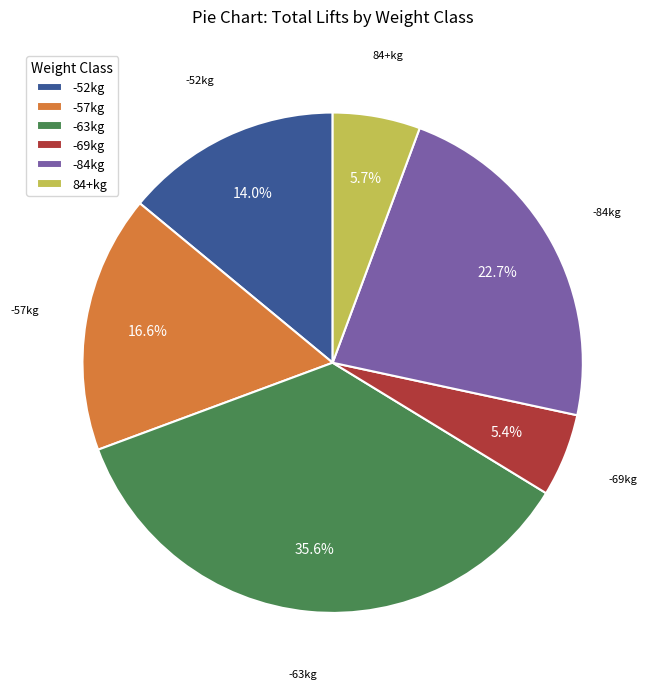

Between -84kg and -63kg, which is larger?

-63kg